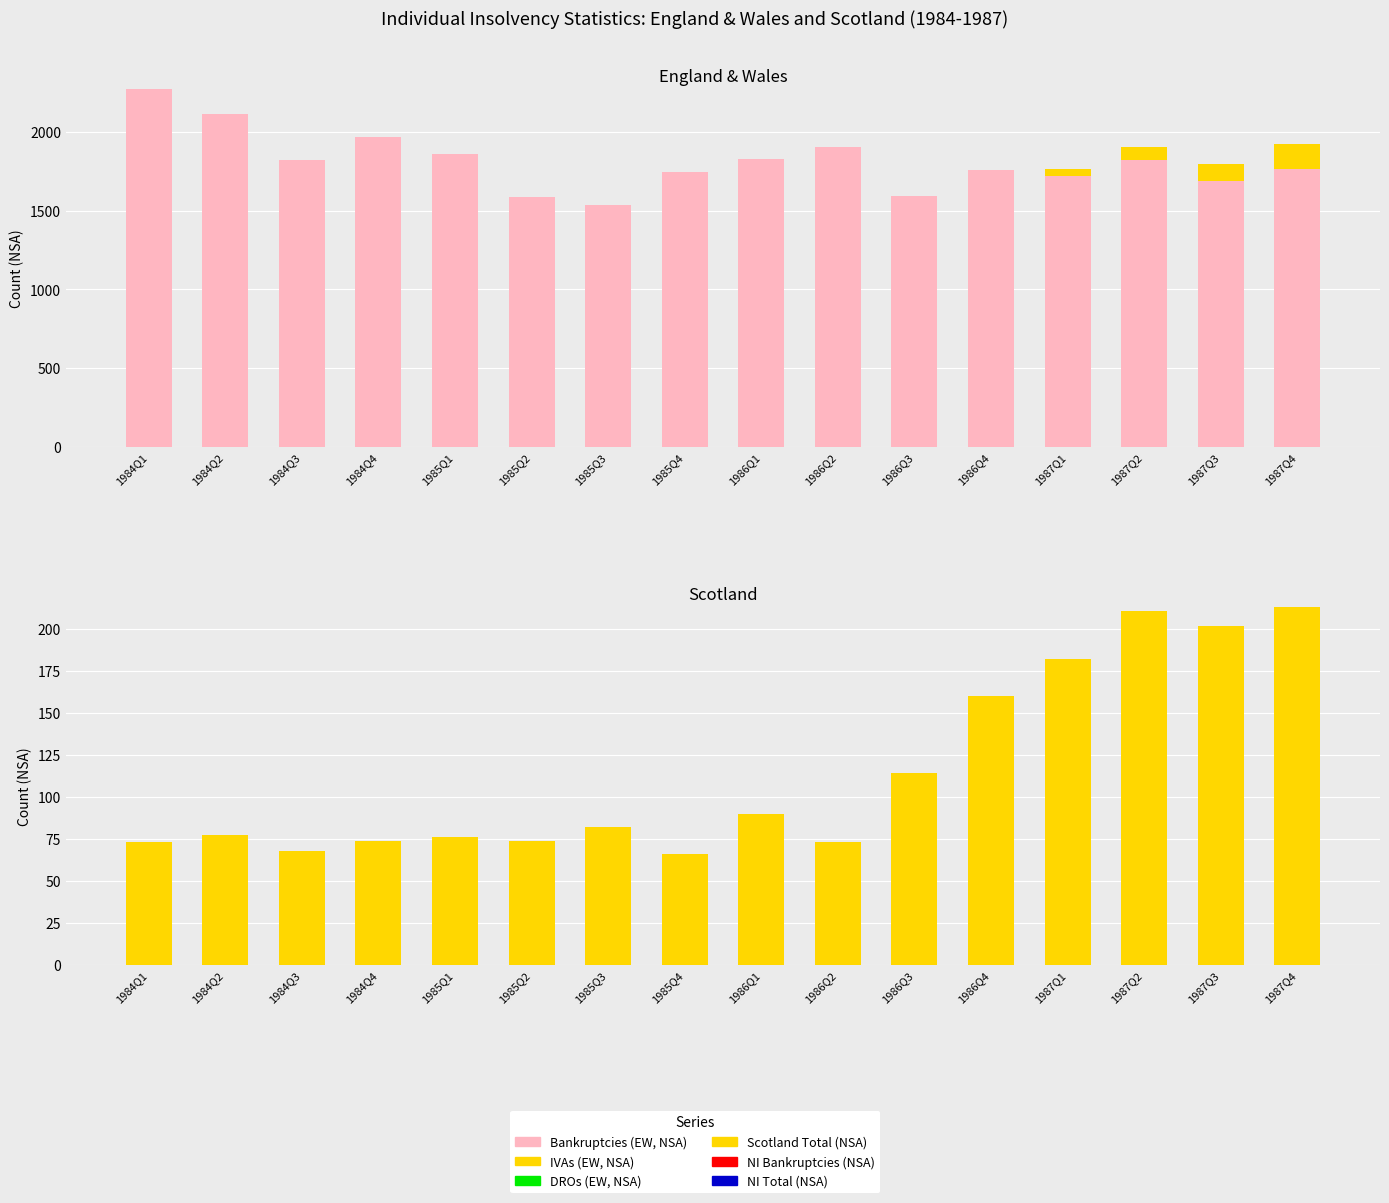

What position from the right is 1986Q2?

7